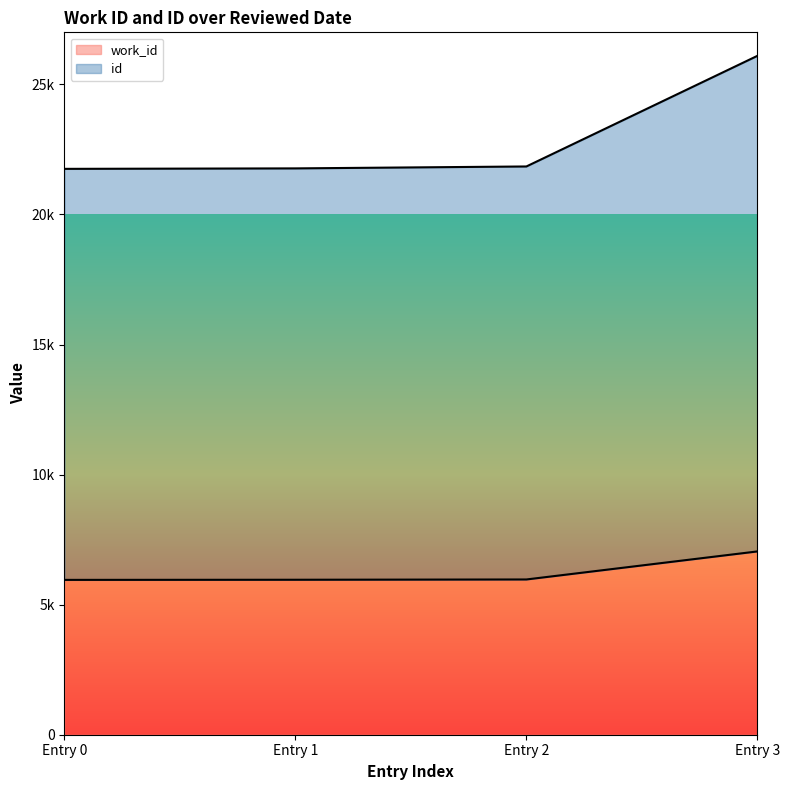

List the series in order of their peak value, highest first.

id, work_id